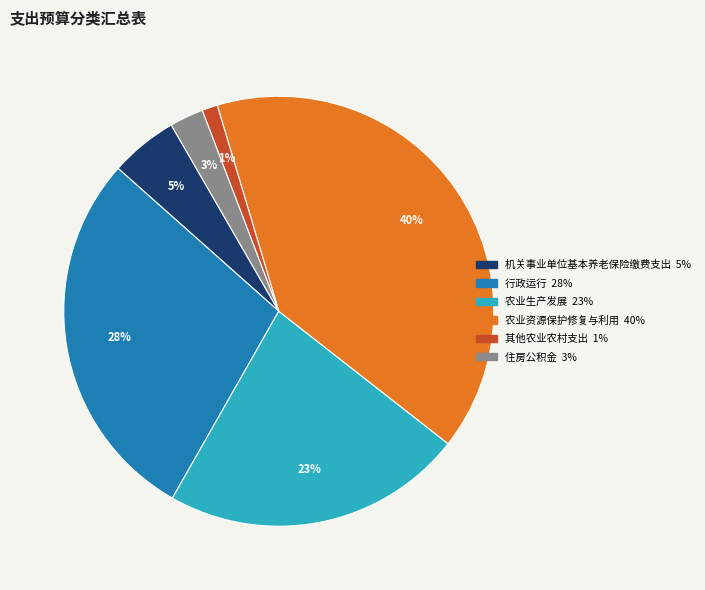

Which has a higher value, 农业生产发展 or 农业资源保护修复与利用?

农业资源保护修复与利用